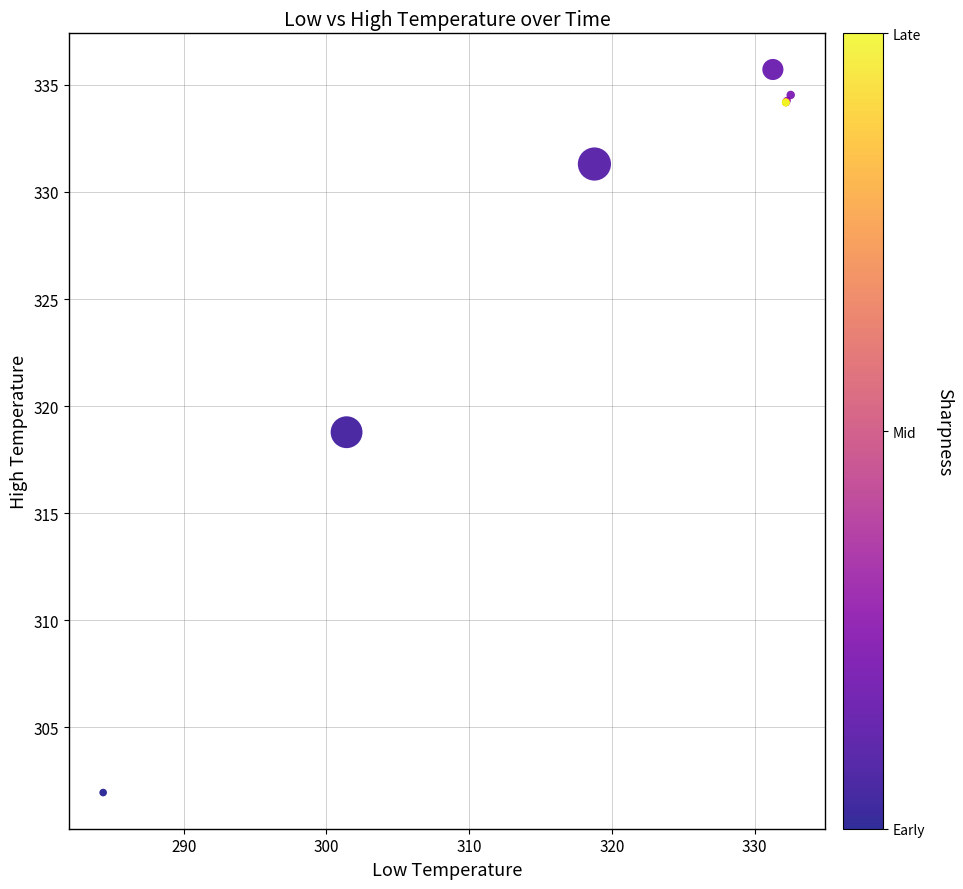

What Y value in the scatter plot is closest to 318?

318.8